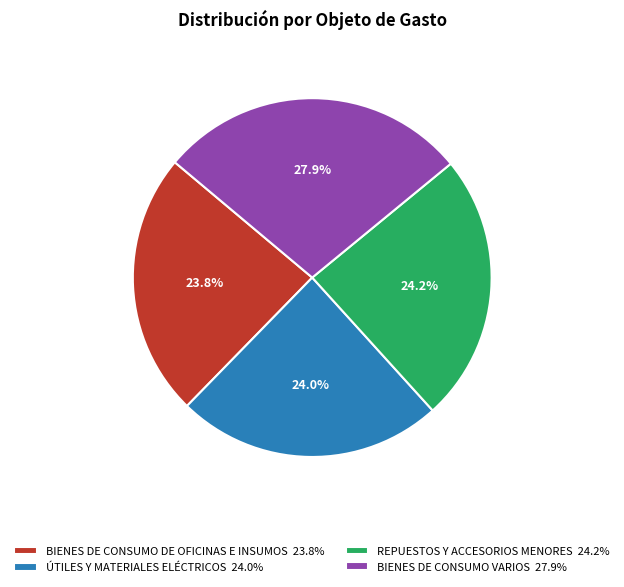

Count the number of slices in the pie.

4